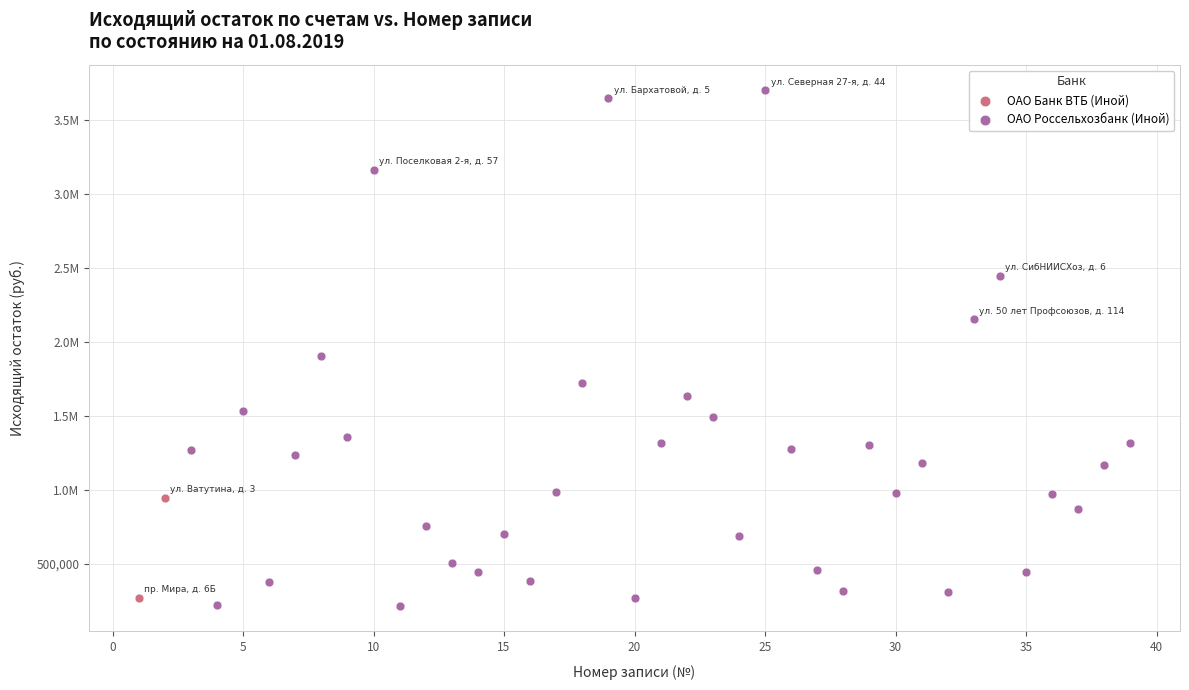

What are all the series names shown in the legend?

ОАО Банк ВТБ (Иной), ОАО Россельхозбанк (Иной)